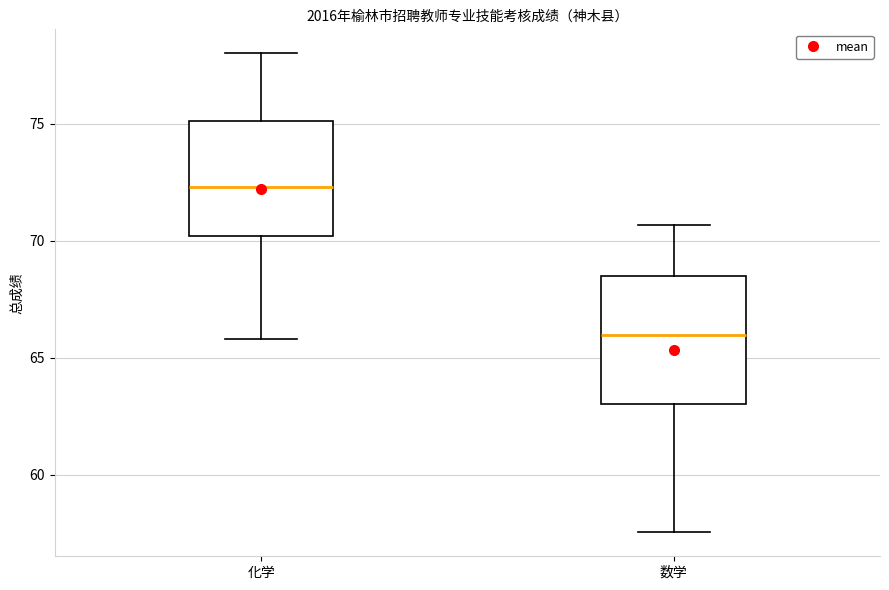

Reading left to right, read every box against the y-axis: the position of its median line, the range the box covers, and the ends of its whiskers. The values are not printed on the chart, so give them approximately, as read against the axis.

化学: median 72.5, box 70.0 to 75.0, whiskers 66.0 to 78.0
数学: median 66.0, box 63.0 to 68.5, whiskers 57.5 to 70.5